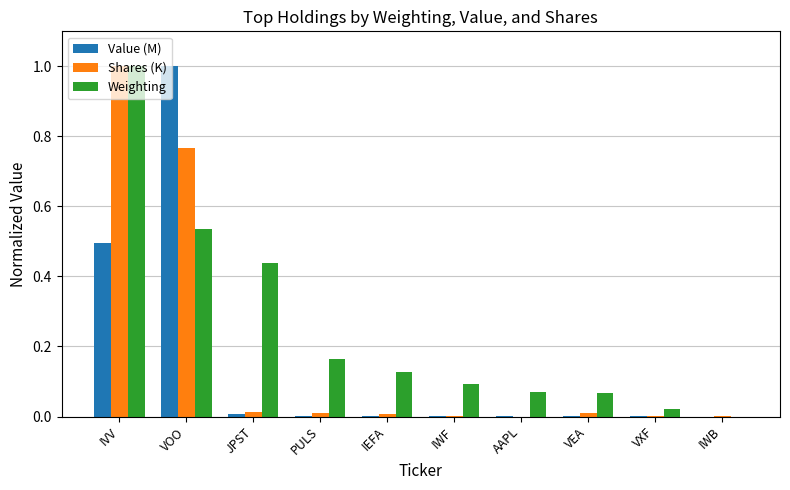

At which category is the sum across all series the highest?

IVV